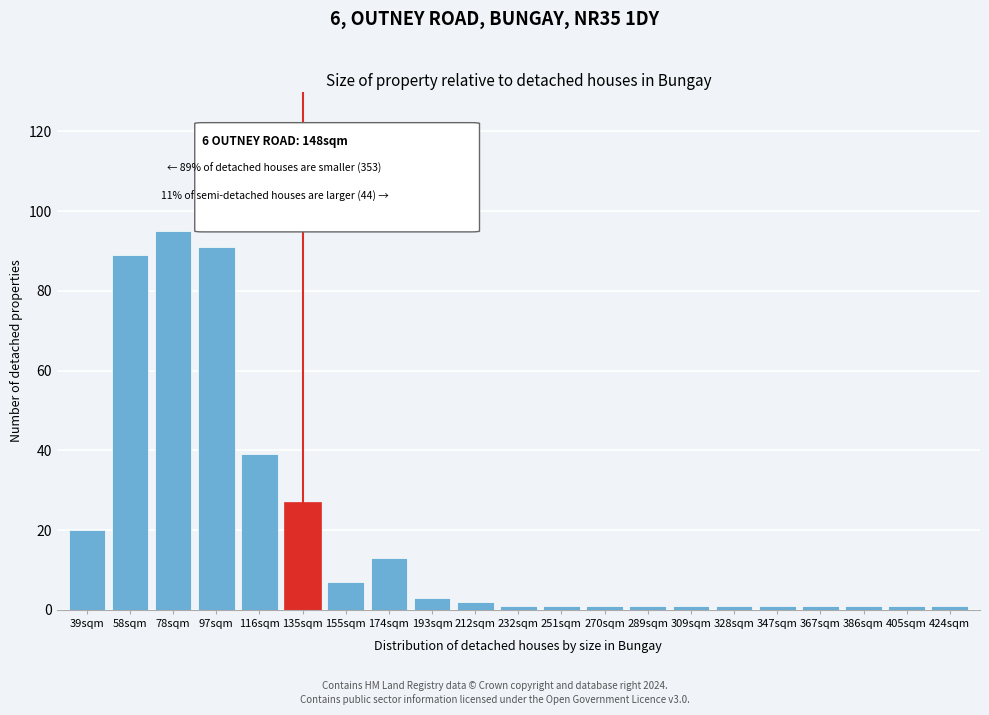

Reading right to left, extract all data points from this chart.

1	1	1	1	1	1	1	1	1	1	1	2	3	13	7	27	39	91	95	89	20